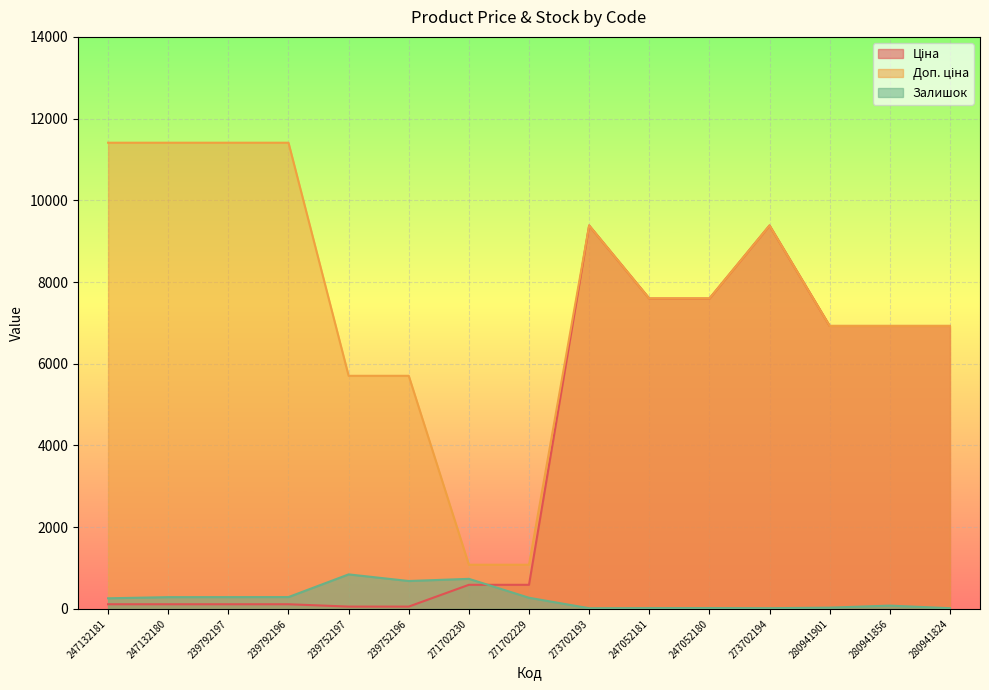

What is the label of the 6th point from the left?

239752196